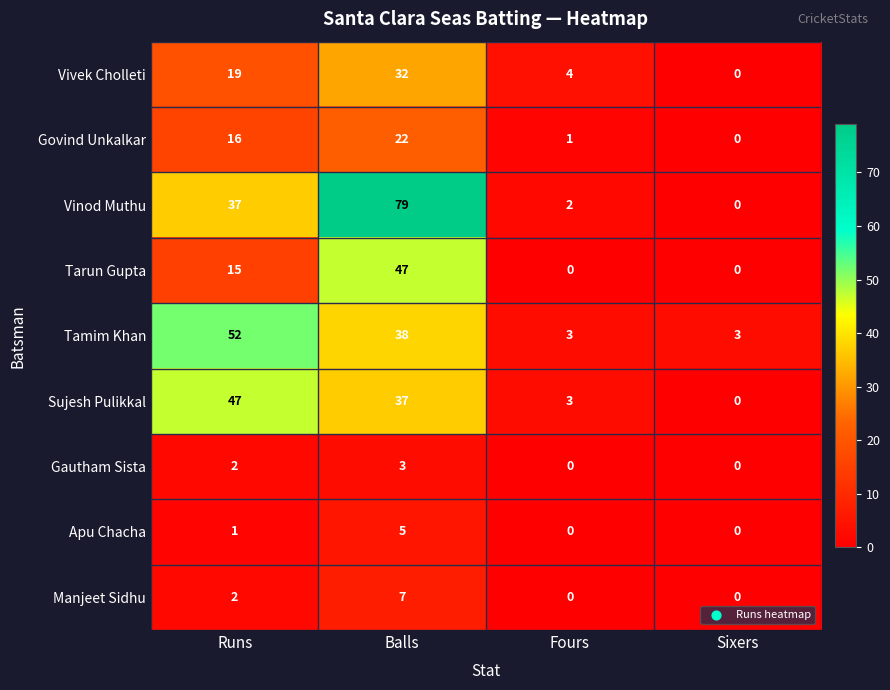

Is it true that Sujesh Pulikkal equals 1 at Fours?

False